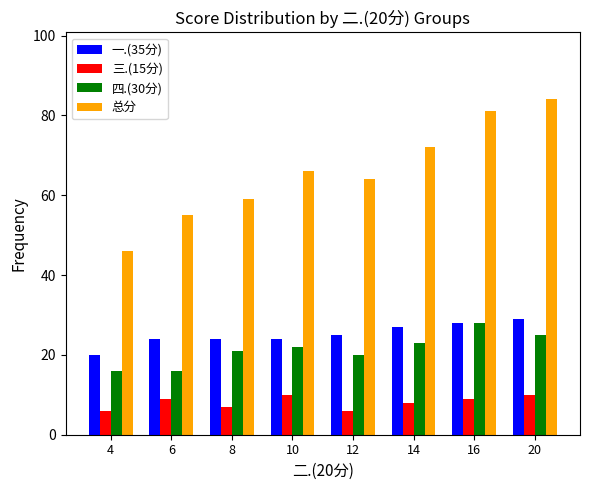

What is the difference between the 四.(30分) values at 20 and 4?

9